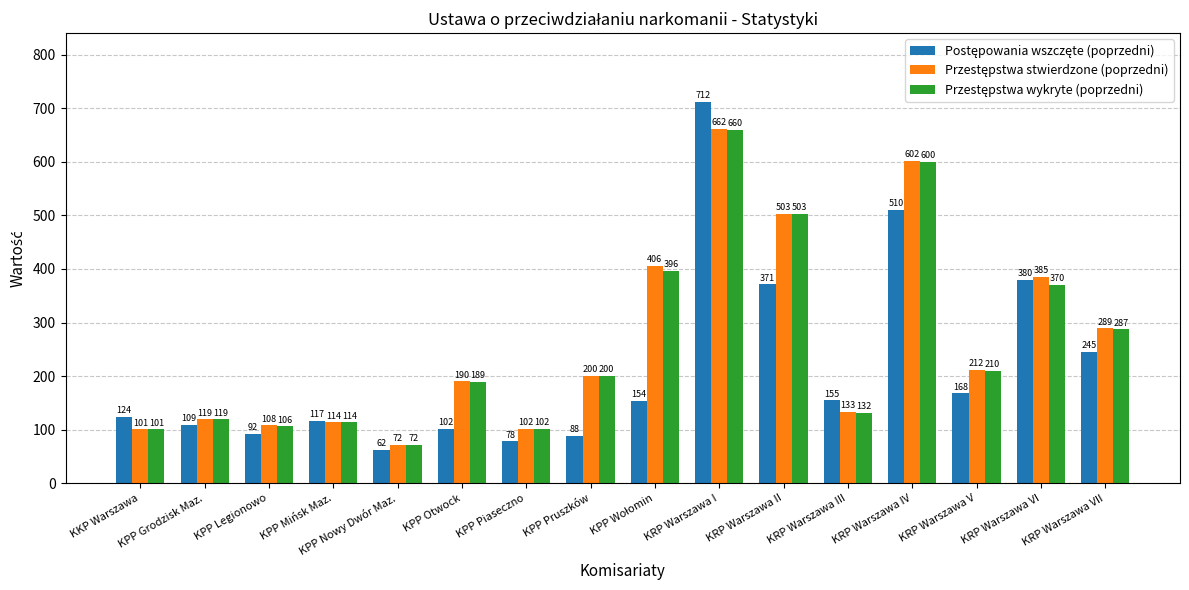

Are the bars grouped side by side (vs. stacked)?

Yes